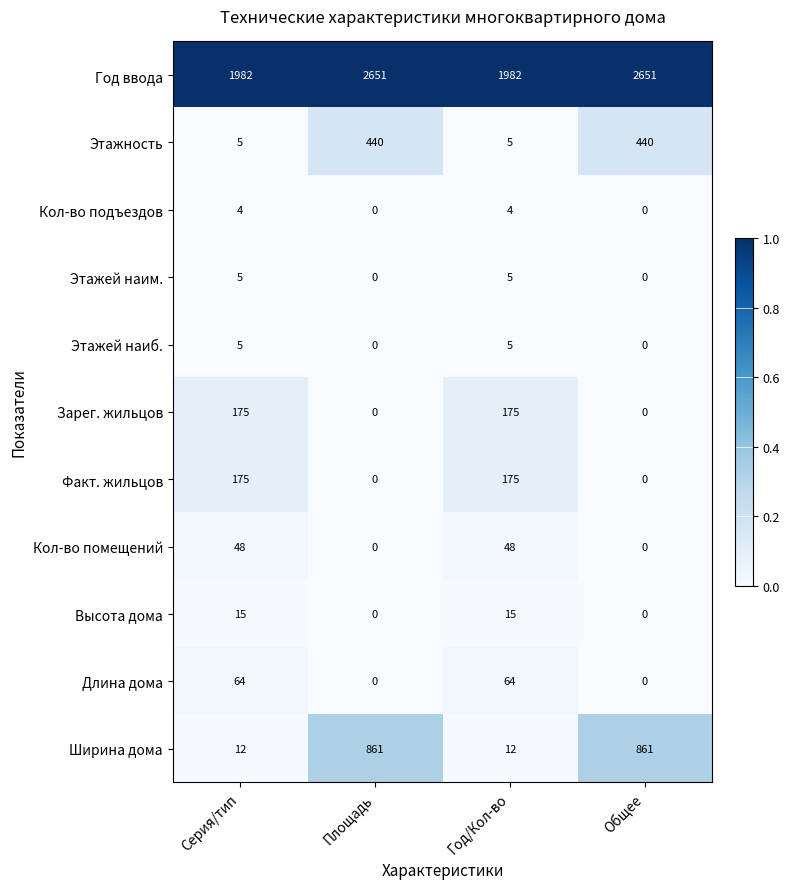

Which series has the largest total across all categories?

Год ввода